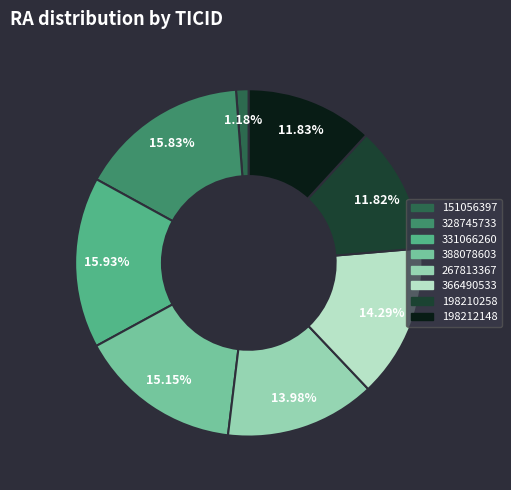

How many slices are in this pie chart?

8